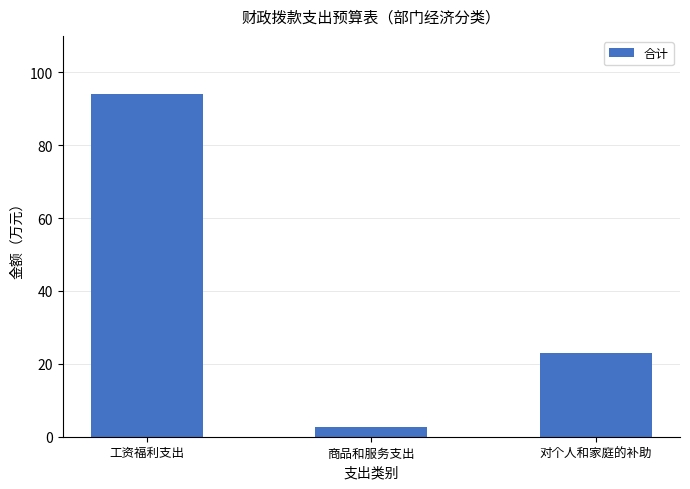

What is the label of the 1st bar from the left?

工资福利支出